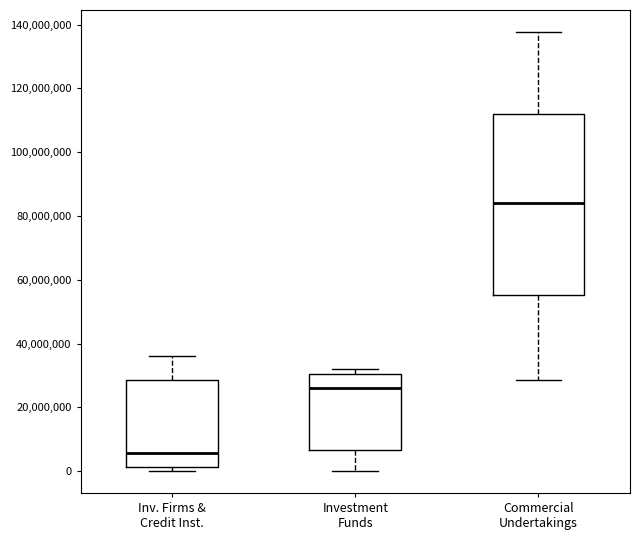

Comparing the boxes themselves (not the whiskers), which one is the tallest?

Commercial Undertakings